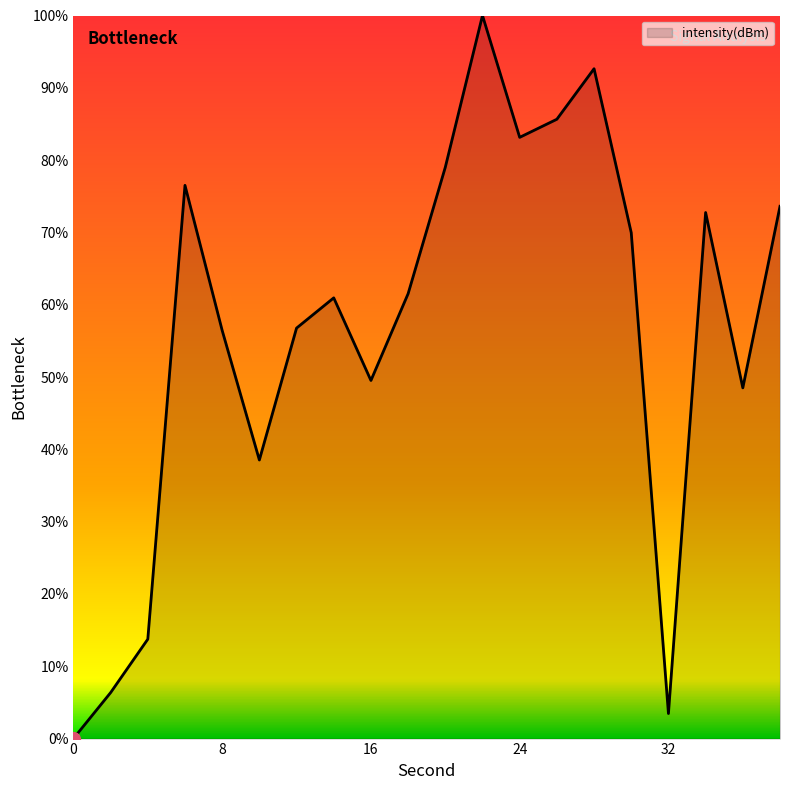

What is the difference between the maximum and minimum values?

100.0